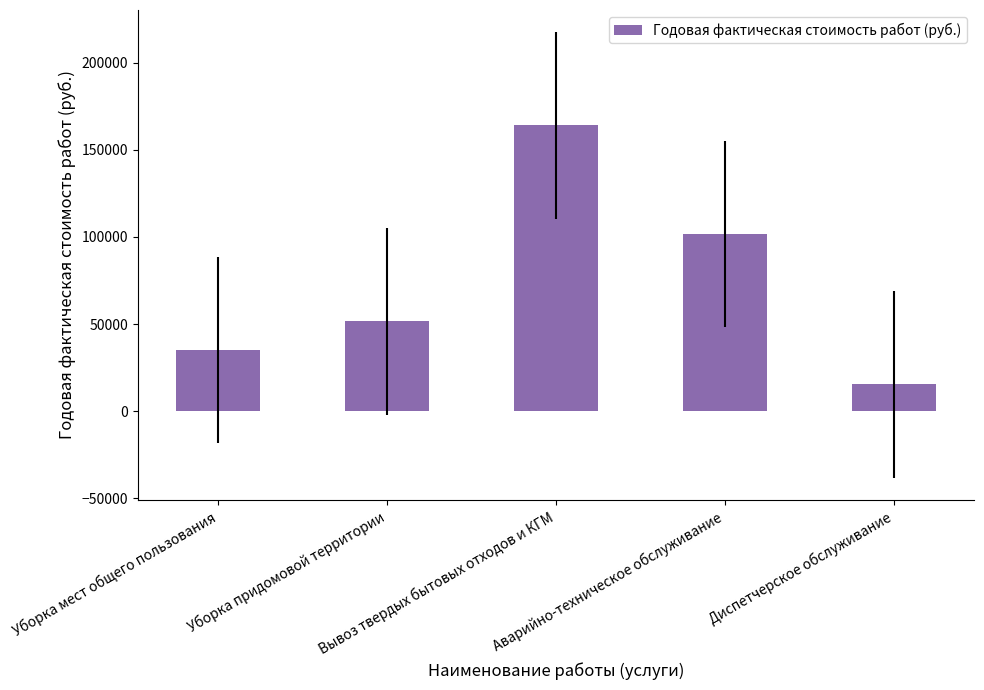

Reading right to left, what are all the values shown in this chart?

Диспетчерское обслуживание=15385.2	Аварийно-техническое обслуживание=101542.3	Вывоз твердых бытовых отходов и КГМ=163951.7	Уборка придомовой территории=51504.0	Уборка мест общего пользования=35218.6